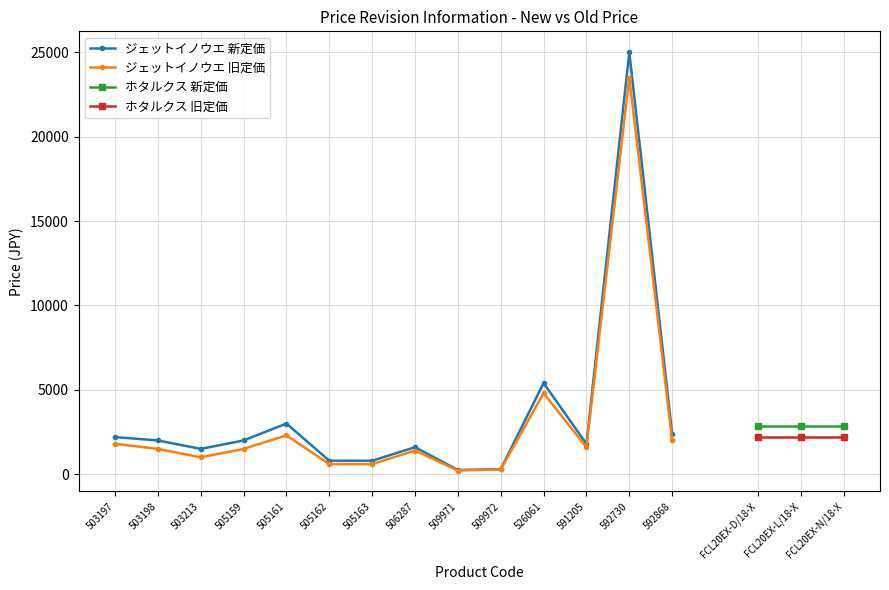

At which label does the data first exceed 2000?

503197